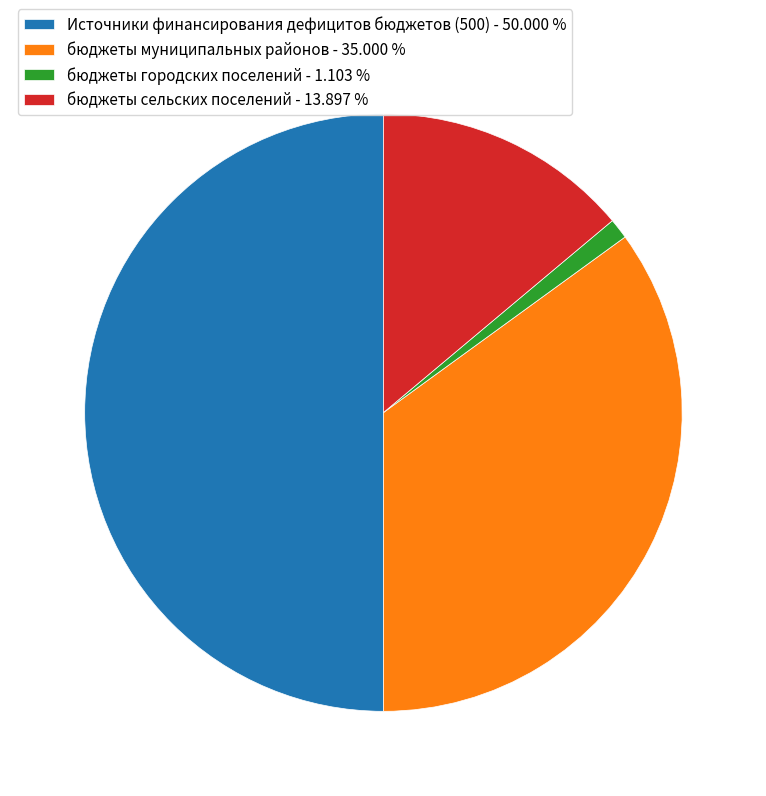

How many slices are in this pie chart?

4